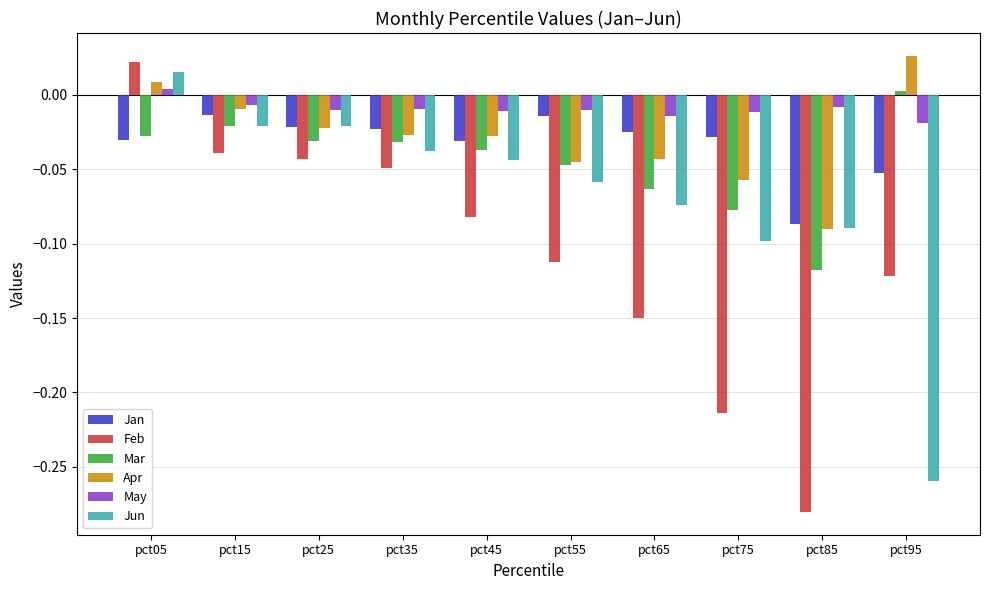

Which series has the widest spread of values?

Feb